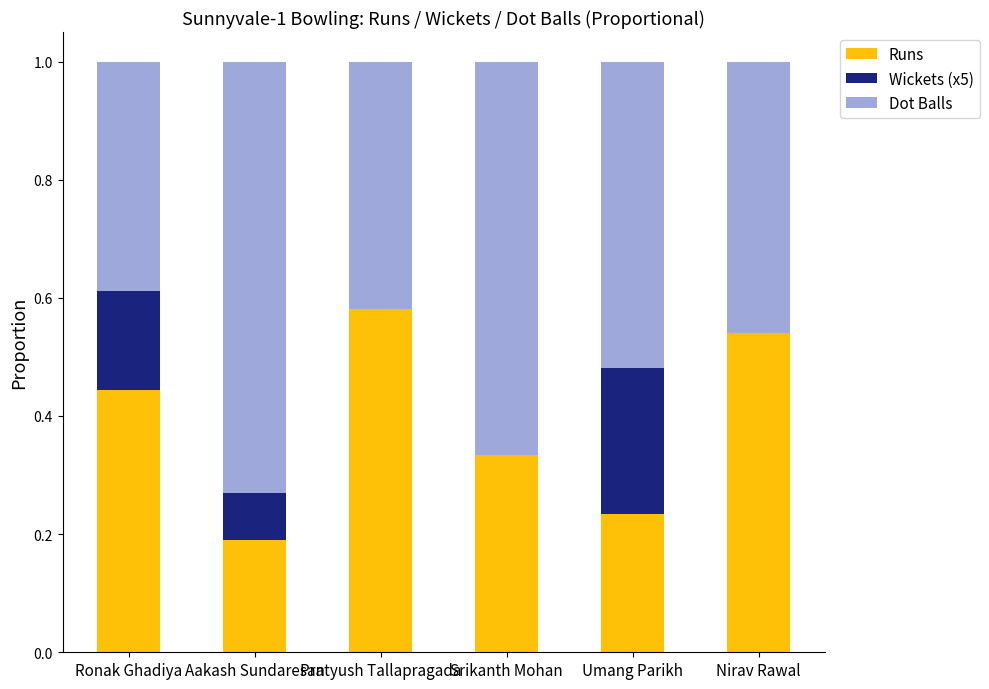

Are the bars horizontal?

No